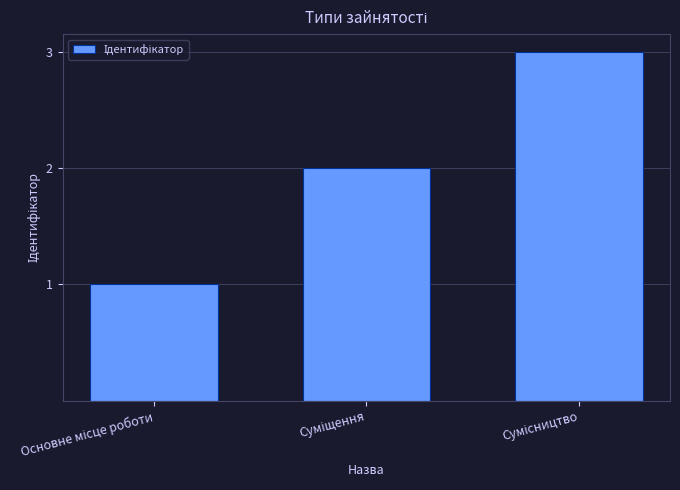

How many values are between 1 and 3?

3